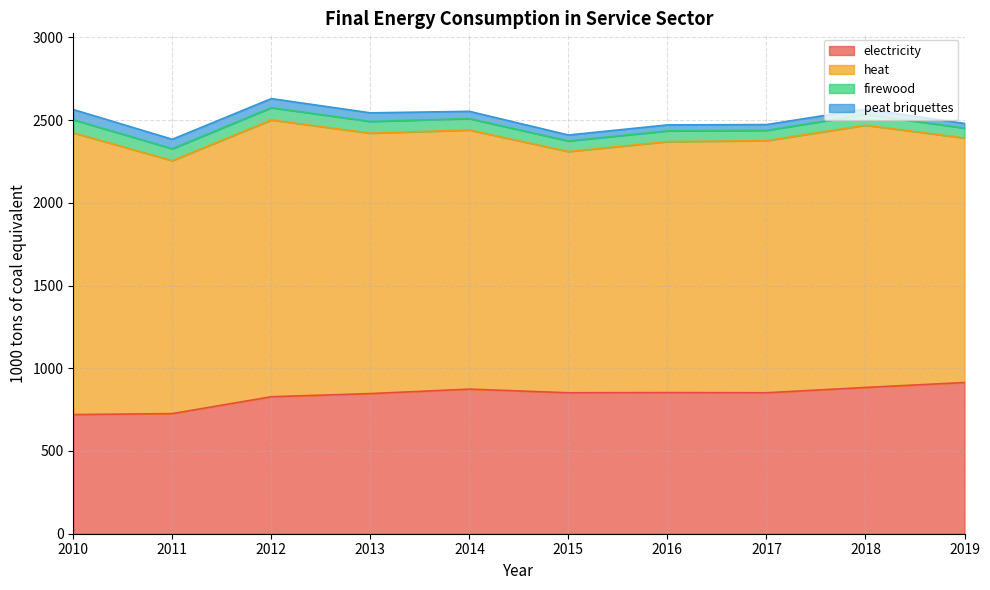

Where is heat nearest to the value 1580?

2018